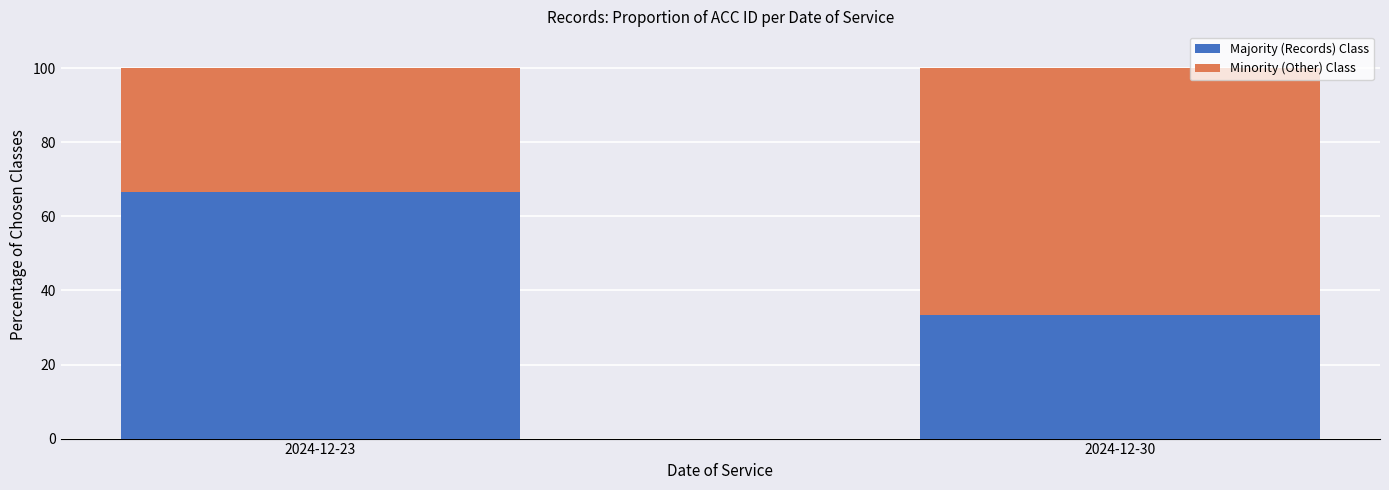

Reading left to right, list the values for the Majority (Records) Class series.

66.7	33.3